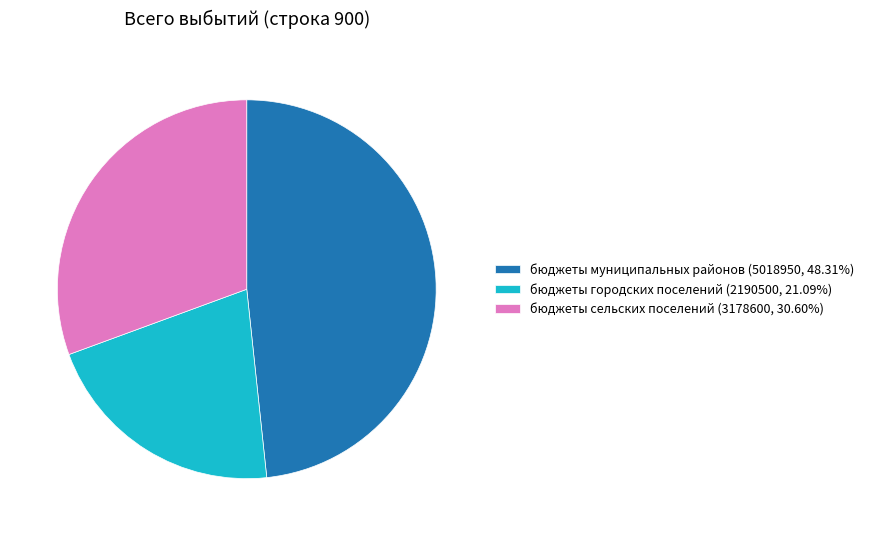

Approximately how many times larger is the value at бюджеты сельских поселений compared to бюджеты городских поселений?

1.5